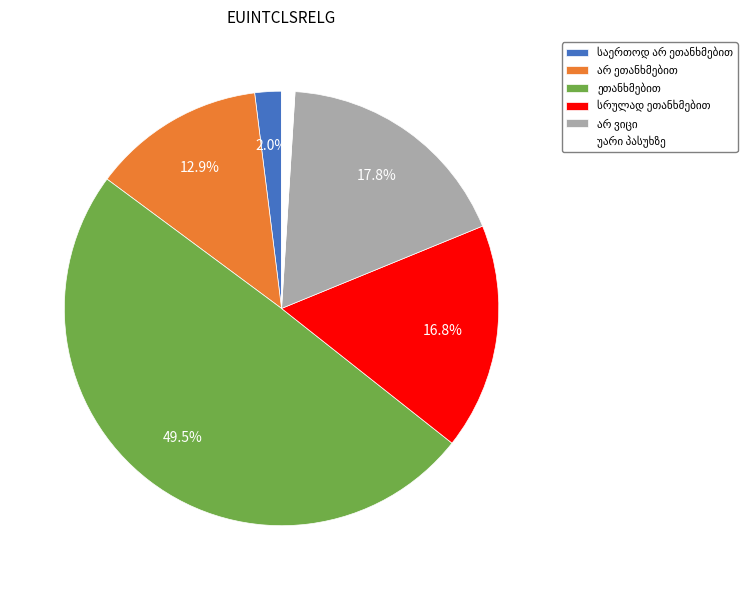

Count the number of slices in the pie.

6